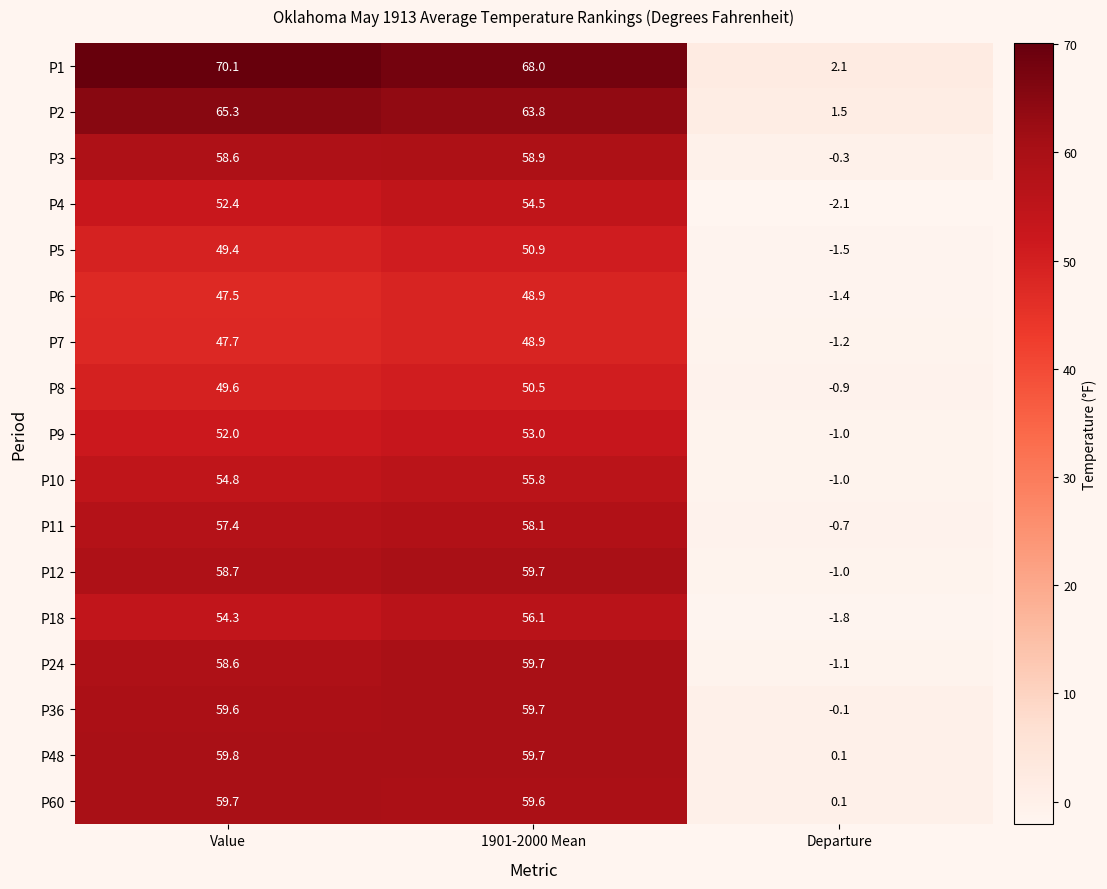

What is the highest value of the P48 series?

59.8